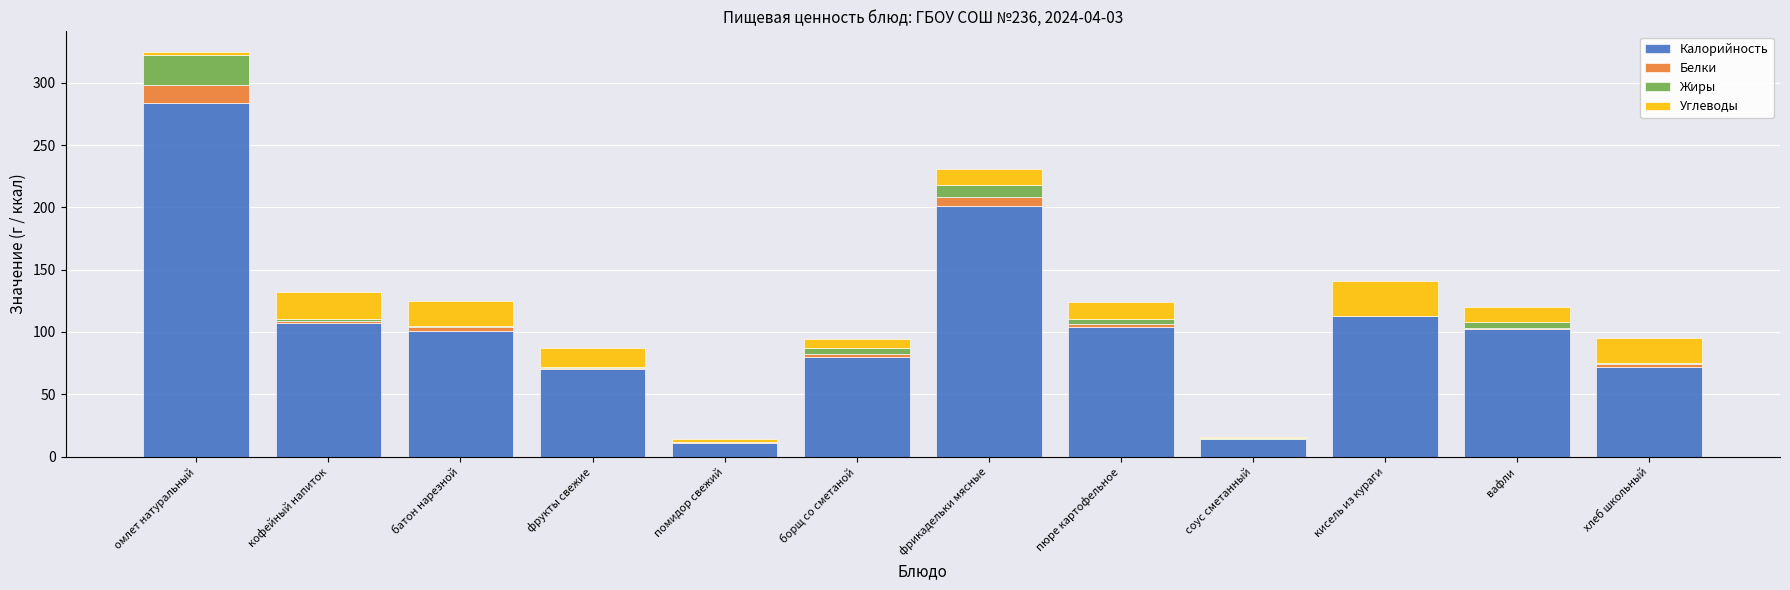

Is it true that Калорийность equals 104 at пюре картофельное?

True